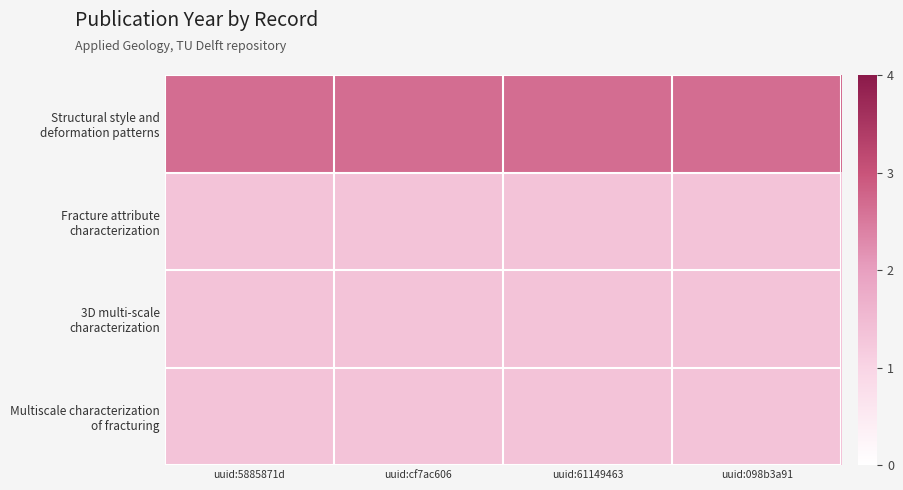

Which series has the largest range (max minus min)?

Structural style and deformation patterns